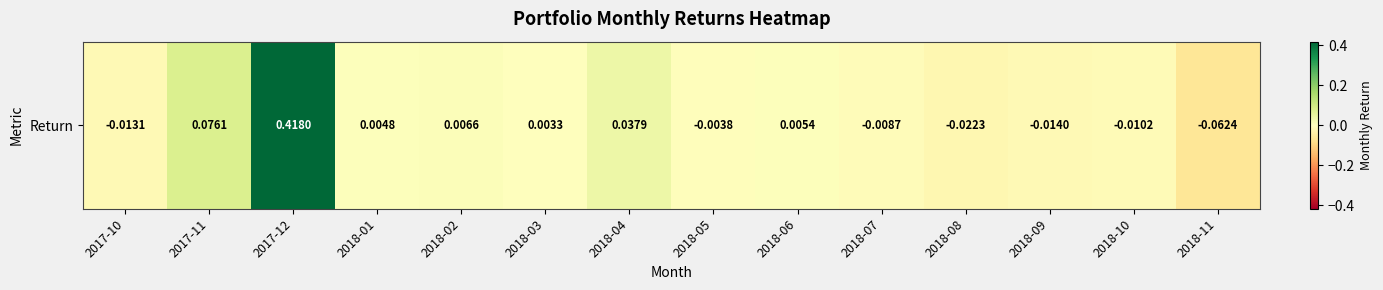

At which category does the chart reach its minimum across all series?

2018-11